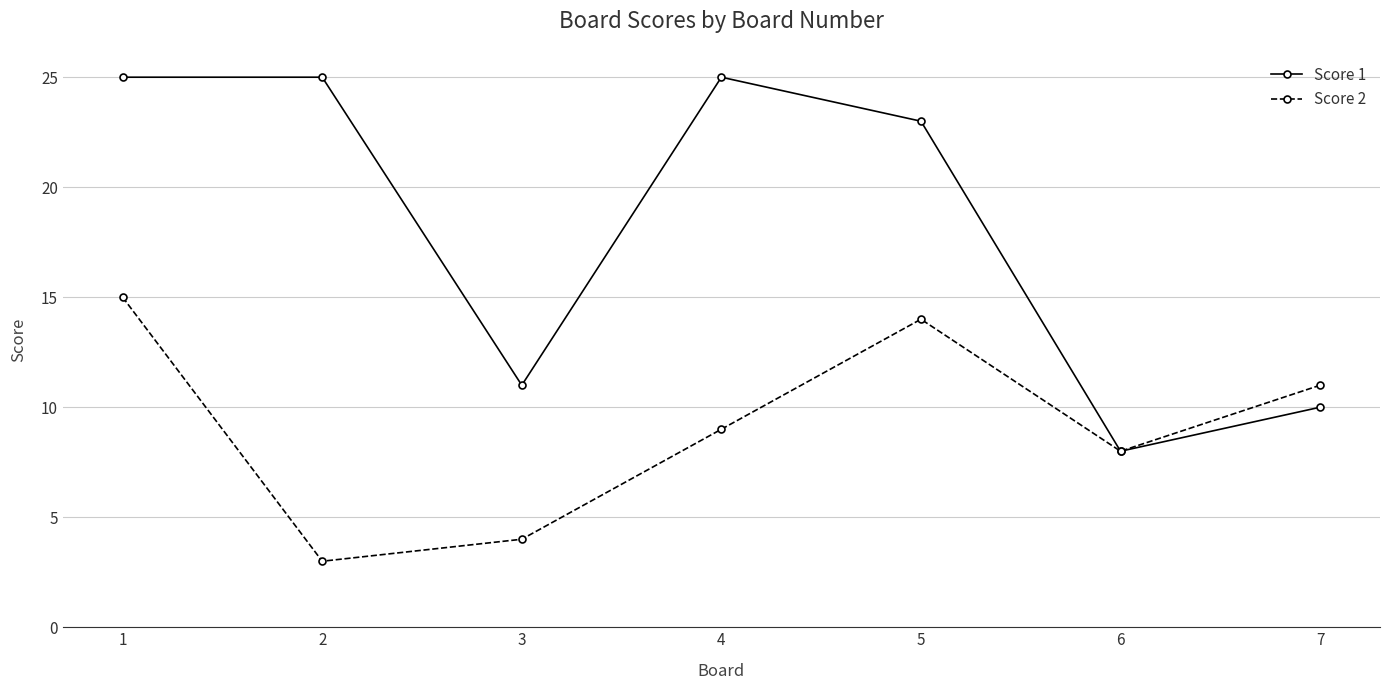

Reading left to right, transcribe all the data shown in this chart.

Score 1: 1=25	2=25	3=11	4=25	5=23	6=8	7=10
Score 2: 1=15	2=3	3=4	4=9	5=14	6=8	7=11